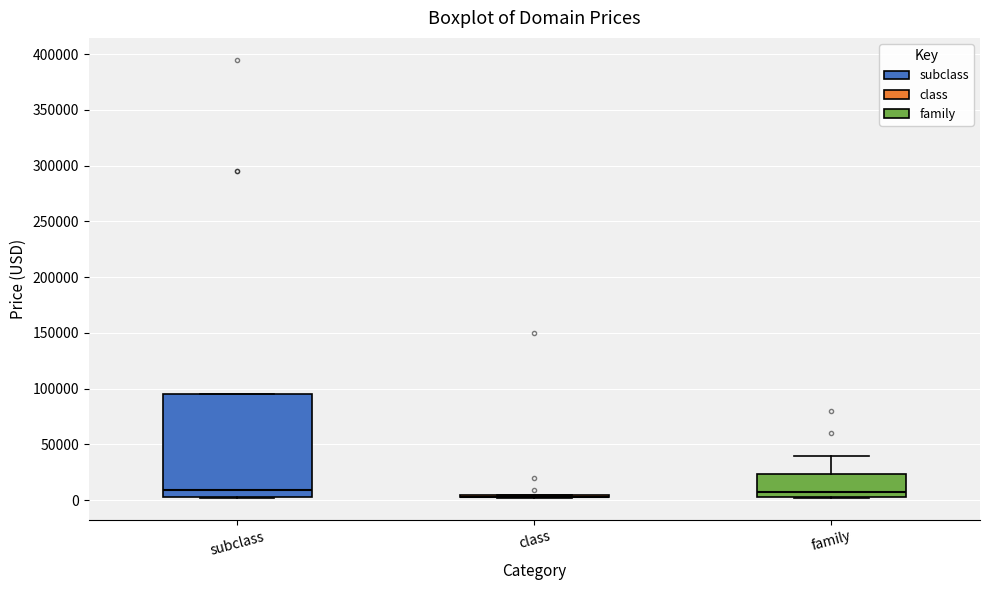

Reading left to right, transcribe this box plot: for each box, give where its median line is, the range the box spans, and where its two whiskers end, as read against the y-axis. The values are not printed on the chart, so give them approximately, as read against the axis.

subclass: median 10000, box 5000 to 95000, whiskers 0 to 95000
class: box collapsed to a line at 5000, whiskers 0 to 5000
family: median 5000 (just above the box's lower edge), box 5000 to 25000, whiskers 0 to 40000